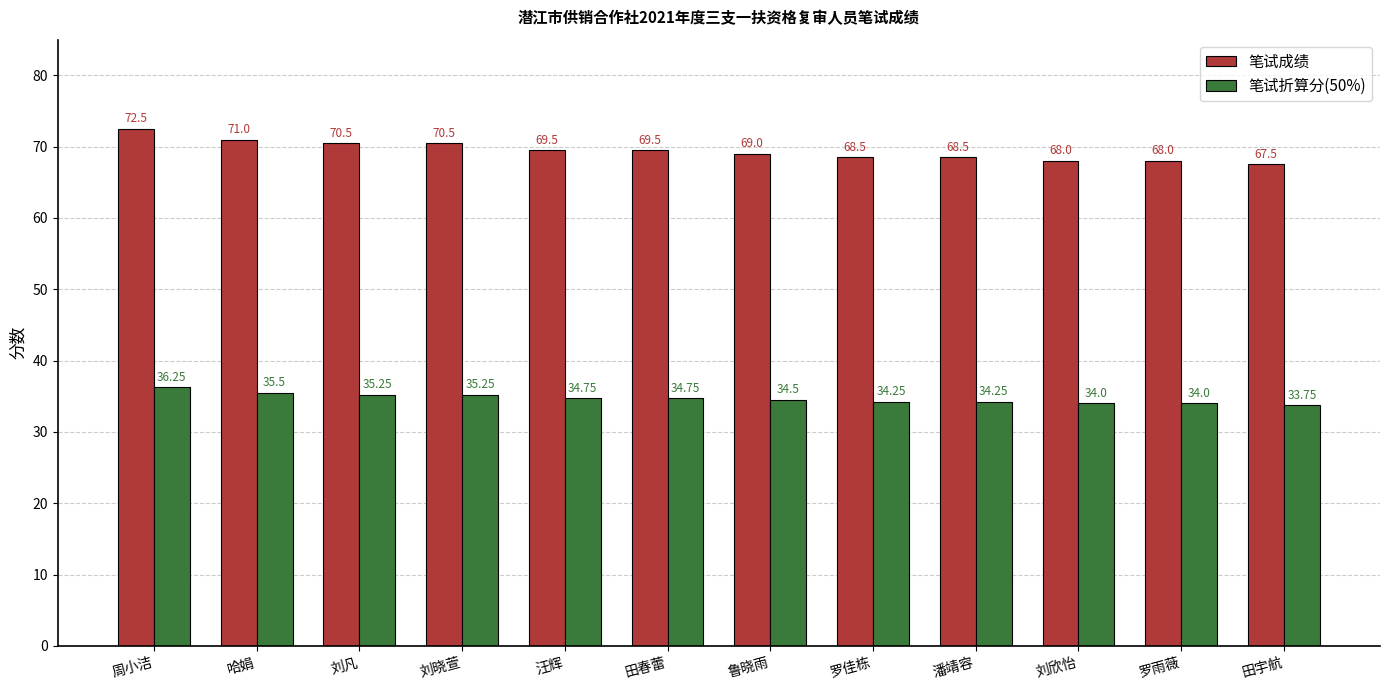

At which category is the sum across all series the highest?

周小洁